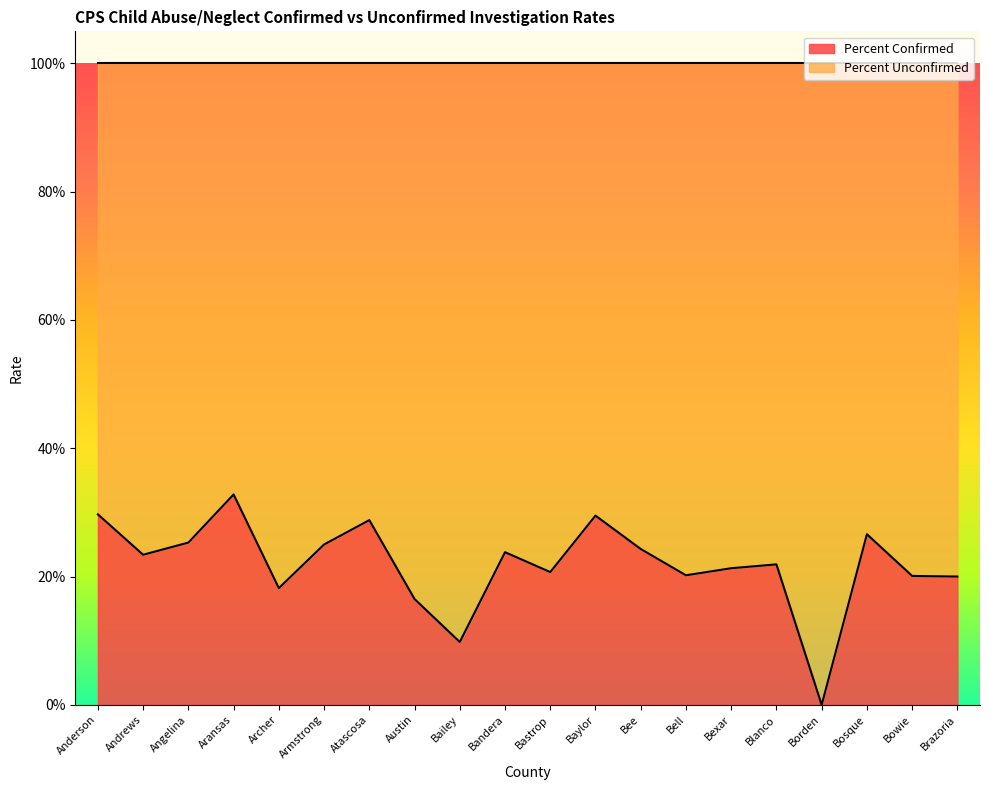

What position from the right is Atascosa?

14